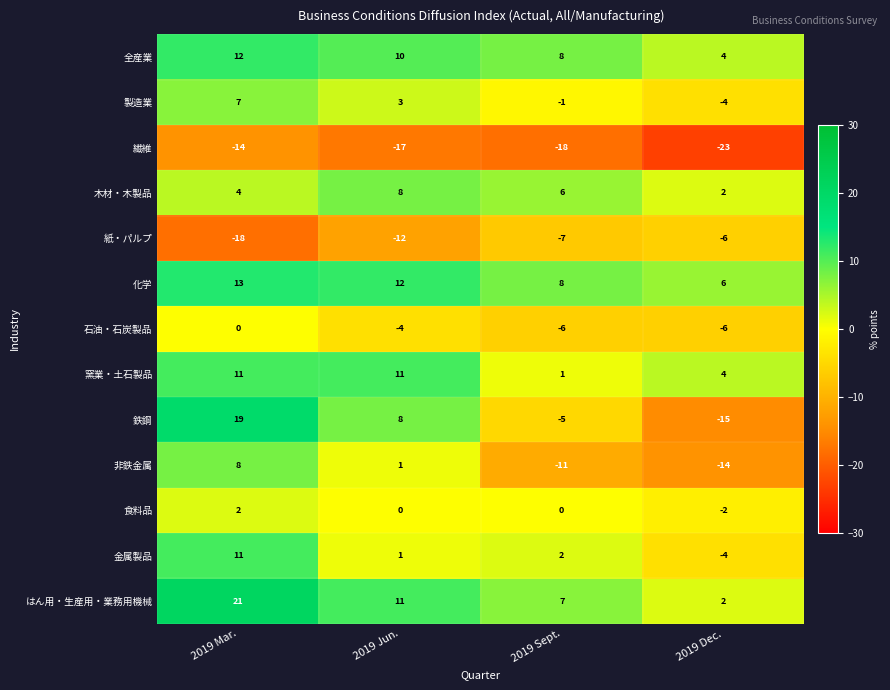

List the labels in order of 繊維 value, smallest first.

2019 Dec., 2019 Sept., 2019 Jun., 2019 Mar.